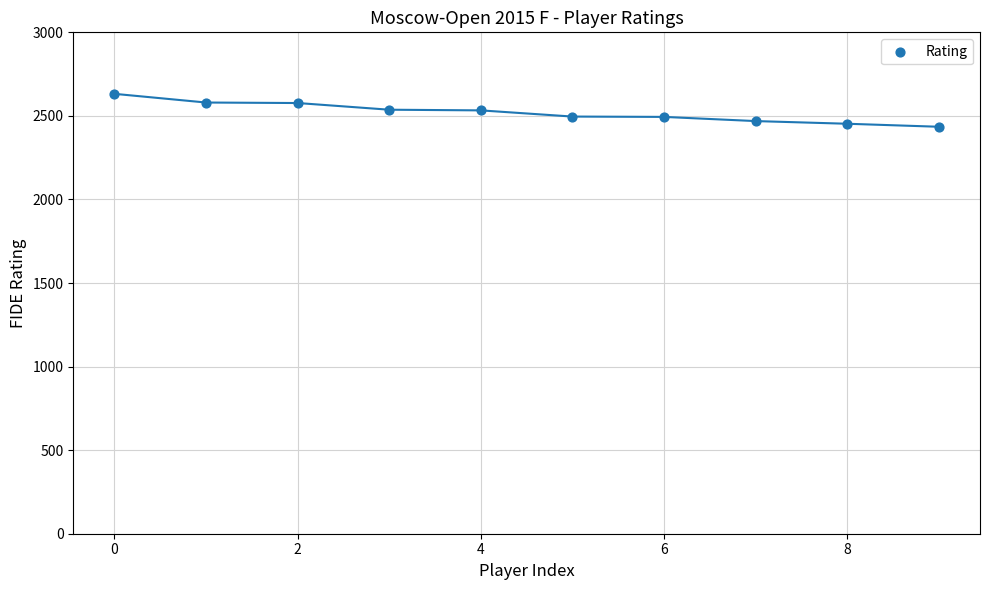

What is the range of Y values (max minus min)?

197